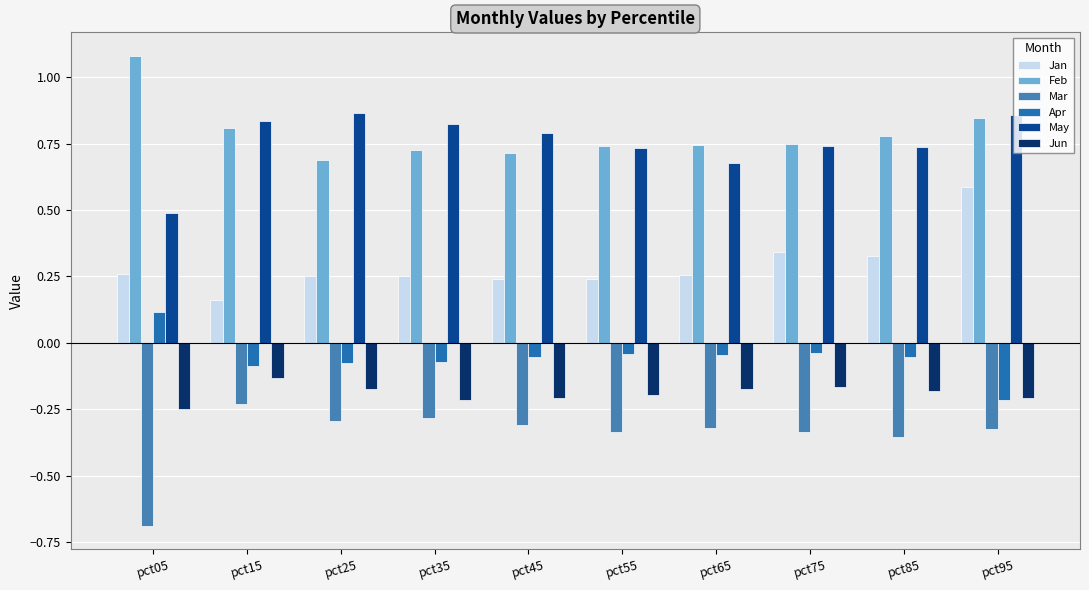

What is the difference between the highest and lowest values at pct25?

1.2